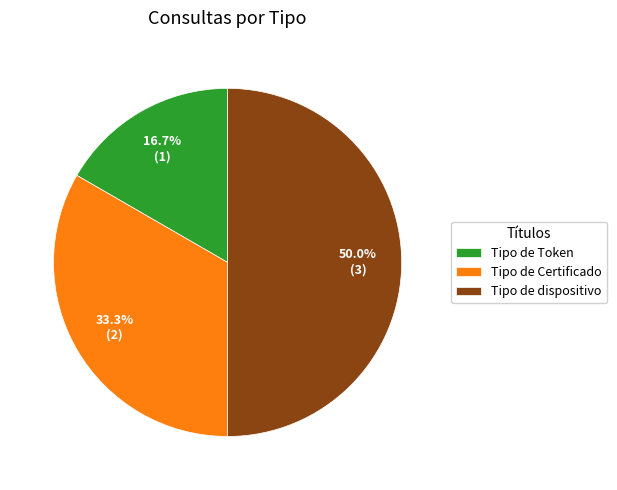

Approximately how many times larger is the value at Tipo de Token compared to Tipo de dispositivo?

0.3